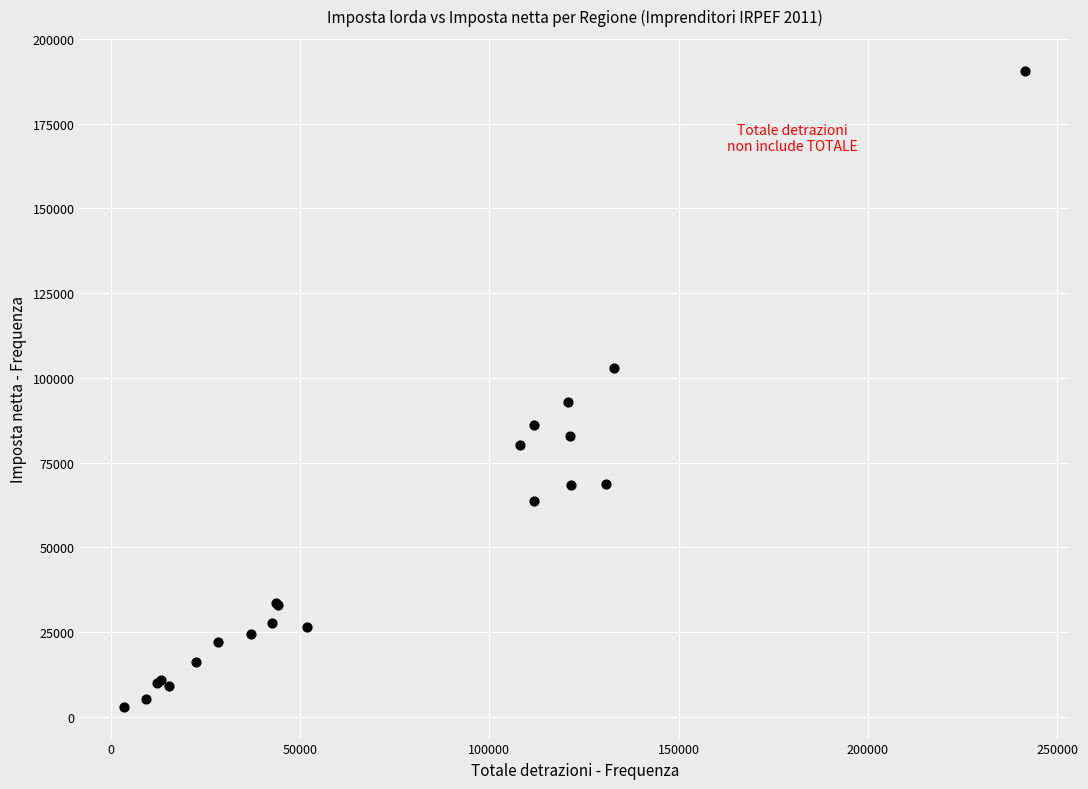

What Y value in the scatter plot is closest to 96803?

92797